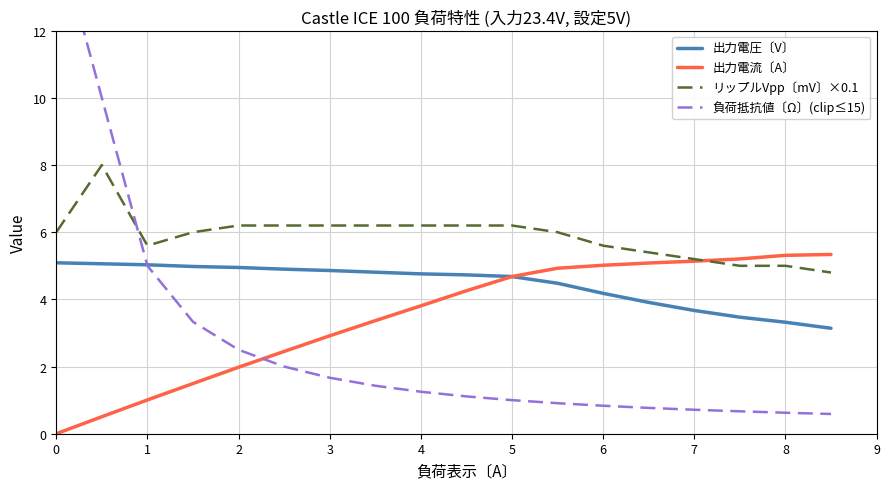

List the series in order of their overall mean, lowest first.

負荷抵抗値〔Ω〕(clip≤15), 出力電流〔A〕, 出力電圧〔V〕, リップルVpp〔mV〕×0.1